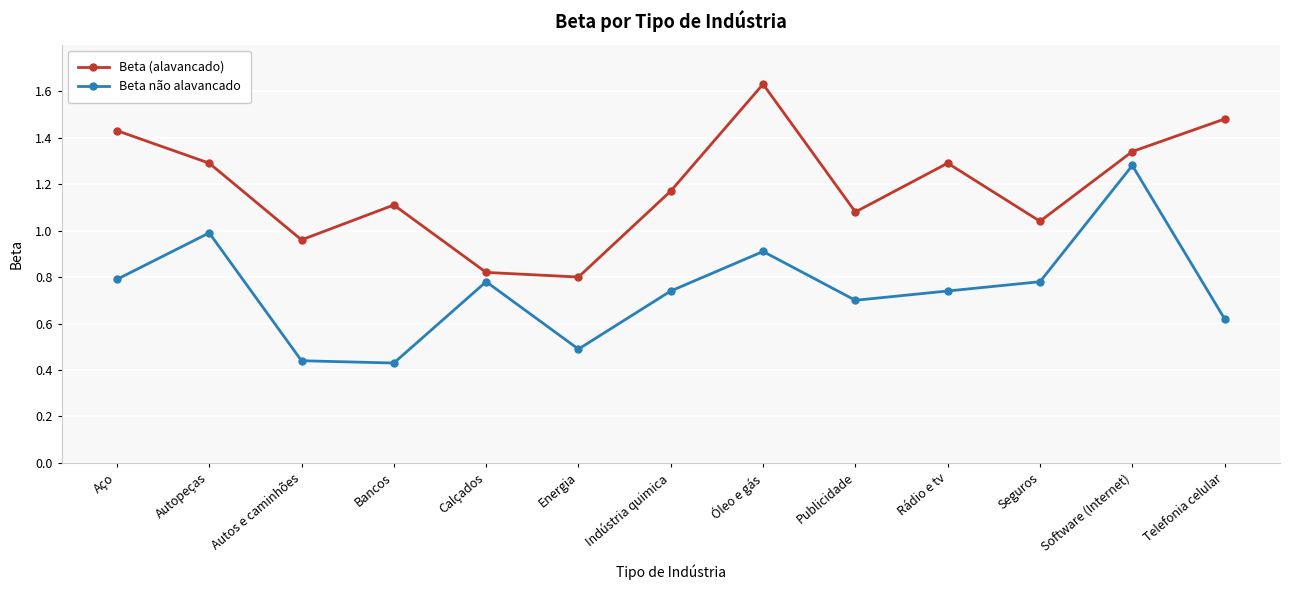

How many lines are shown in the chart?

2